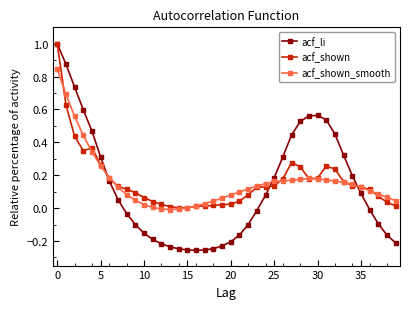

In acf_li, how many points are lower than both neighbors (excluding endpoints)?

1